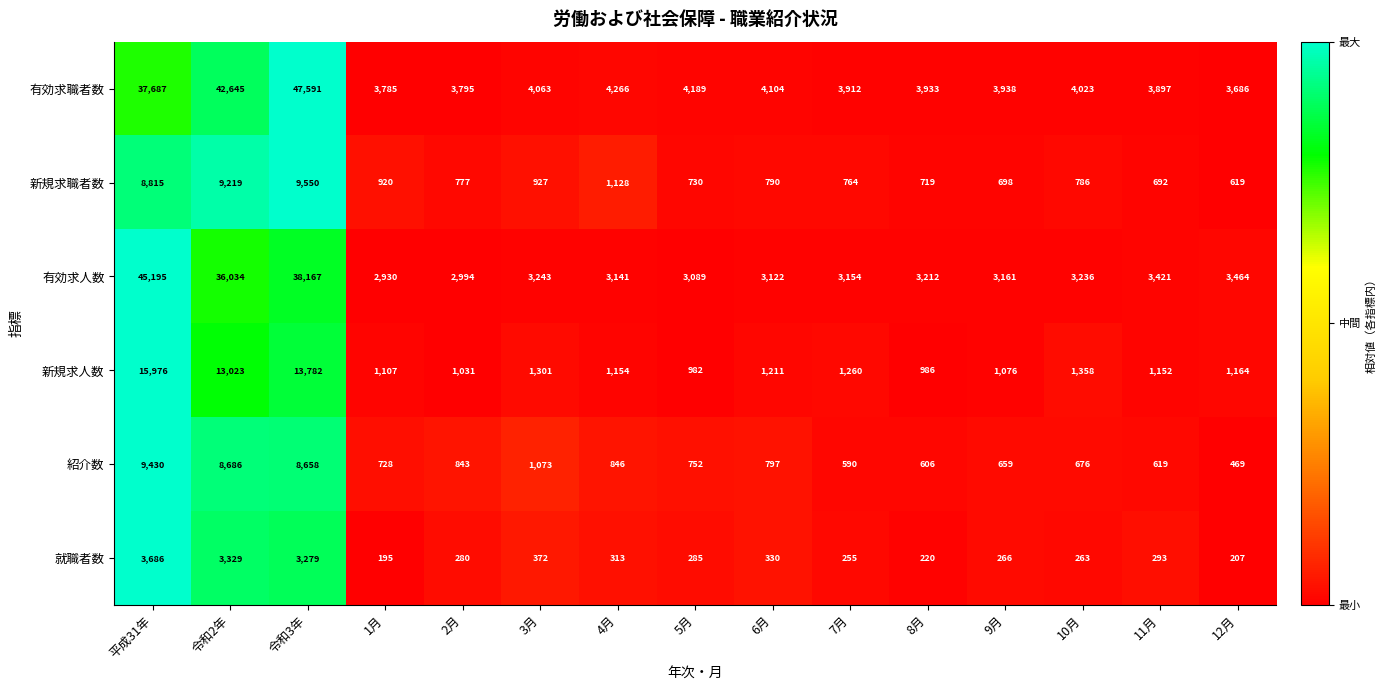

True or false: 有効求職者数 has a value of 37687 at 平成31年.

True